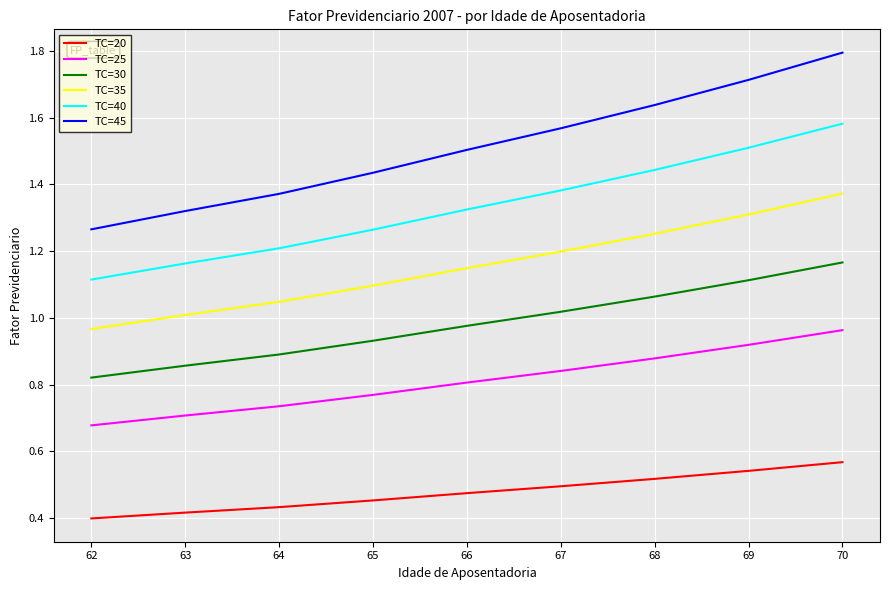

Rank the categories by TC=35 value from highest to lowest.

70, 69, 68, 67, 66, 65, 64, 63, 62